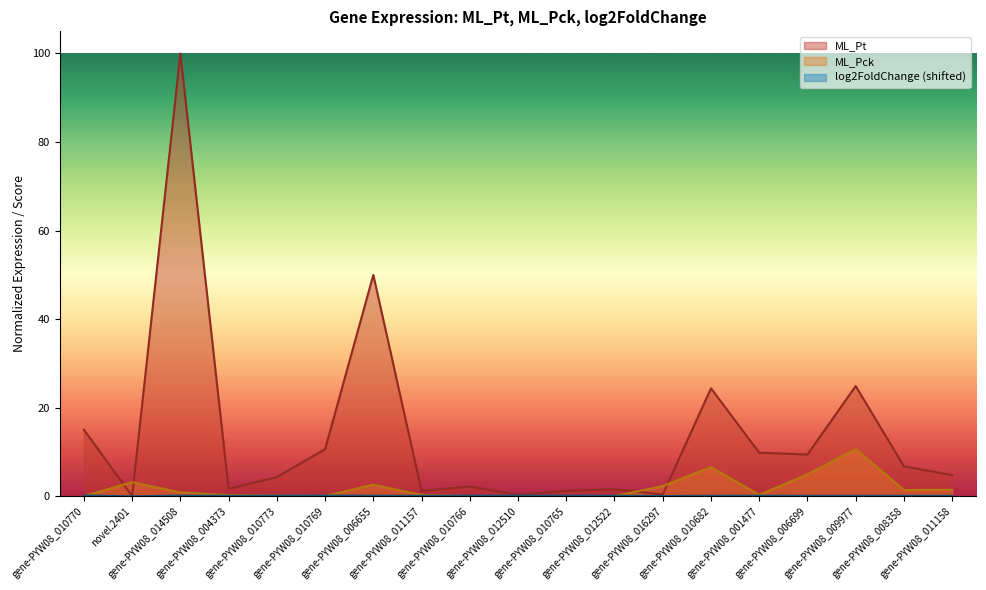

What is the spread (max minus min) of values at gene-PYW08_010766?

2.2